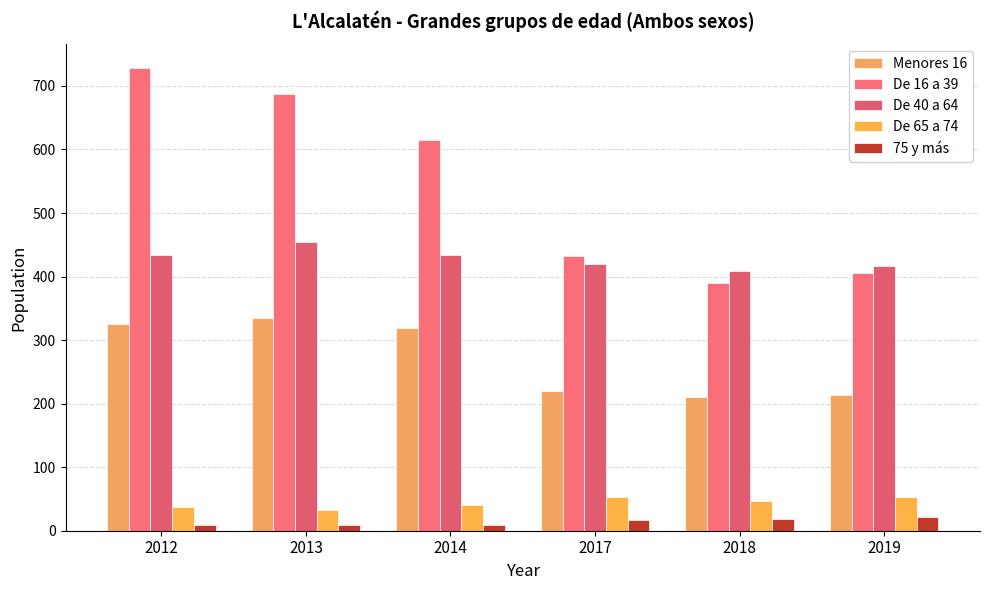

What is the total value across all series at 2017?

1142